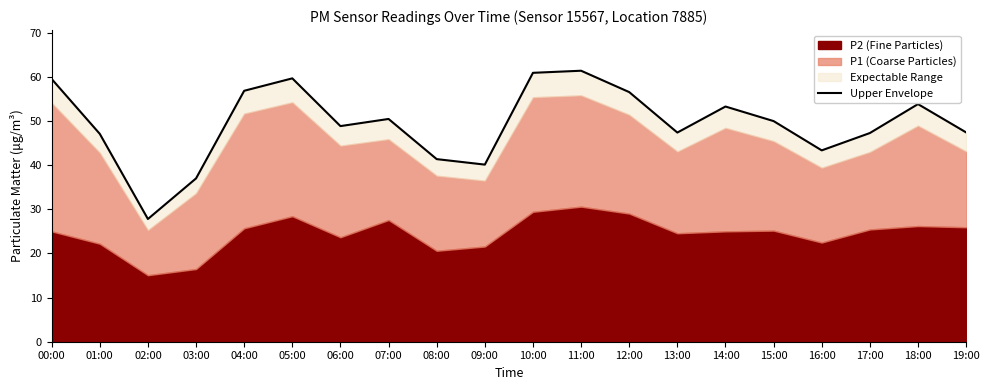

True or false: the data shows 30.2 at 19:00.

False